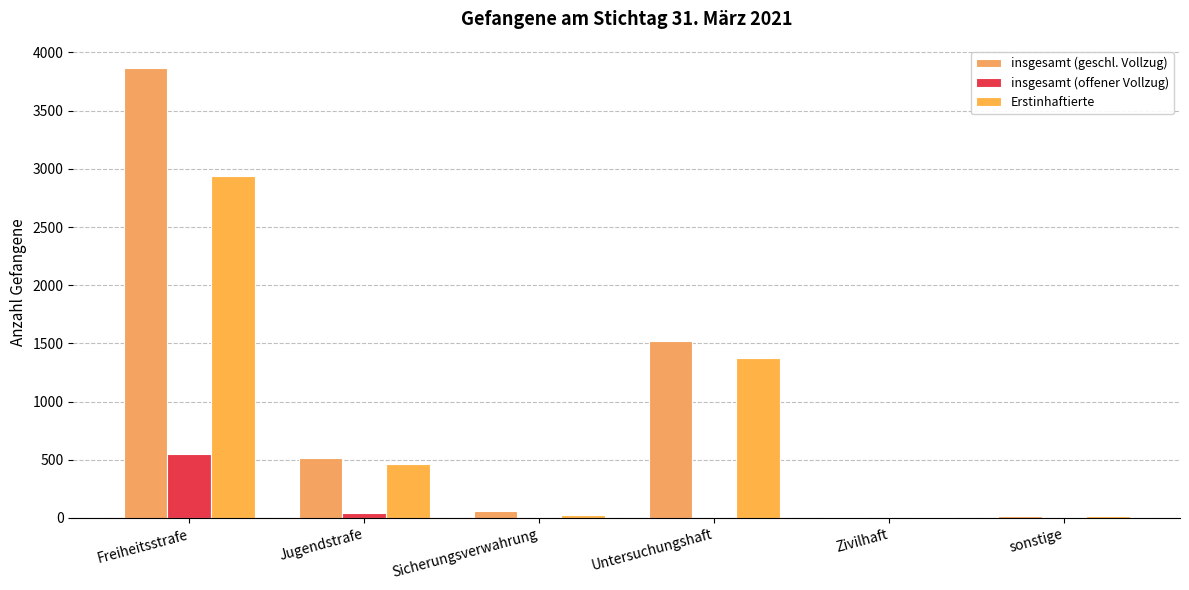

What is the approximate value of Erstinhaftierte at Zivilhaft?

5